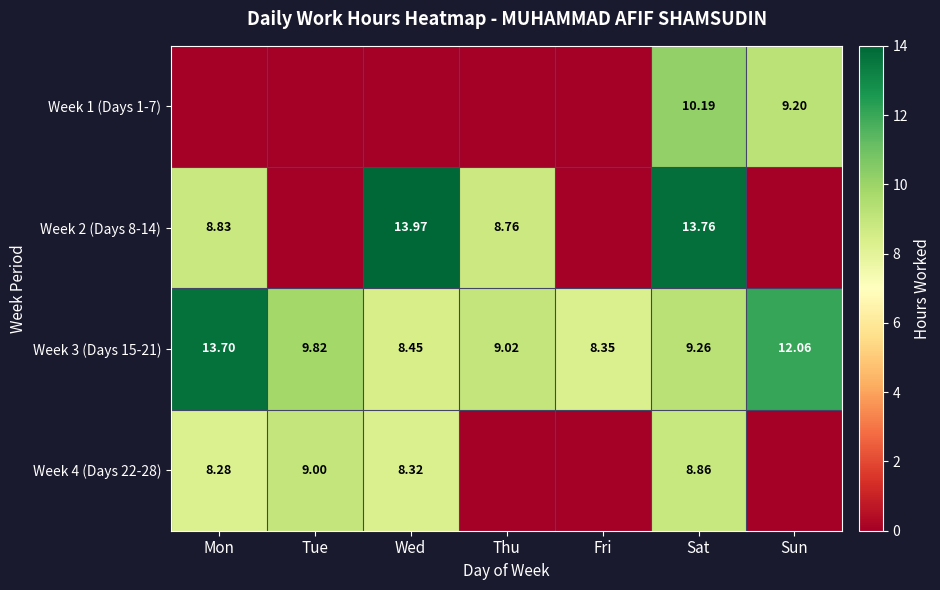

Which category has the highest value in the Week 3 (Days 15-21) series?

Mon